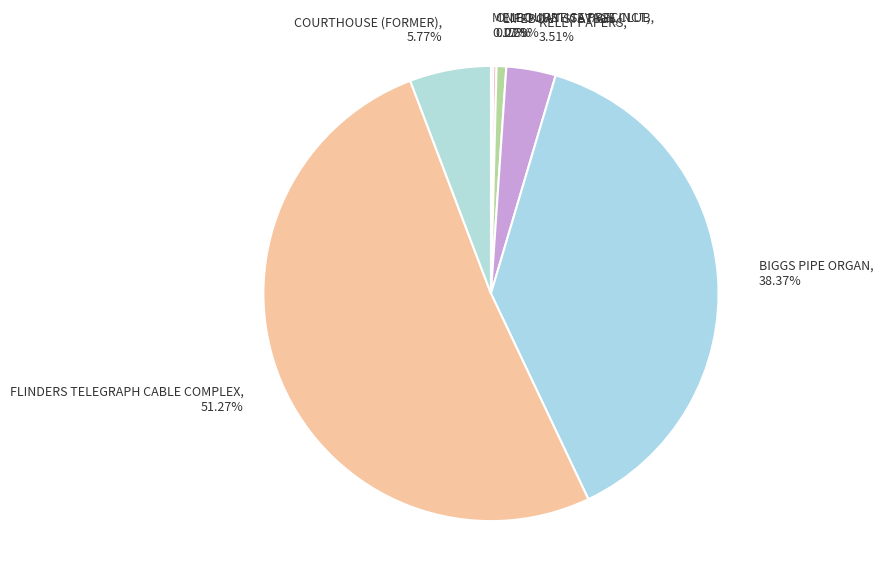

To the nearest percent, what is the difference between the largest and smallest slice percentages?

51%